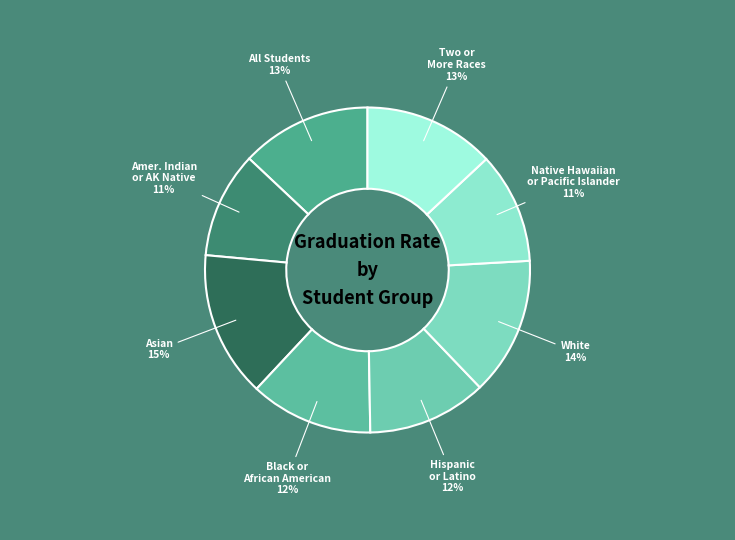

How many segments does this pie chart have?

8